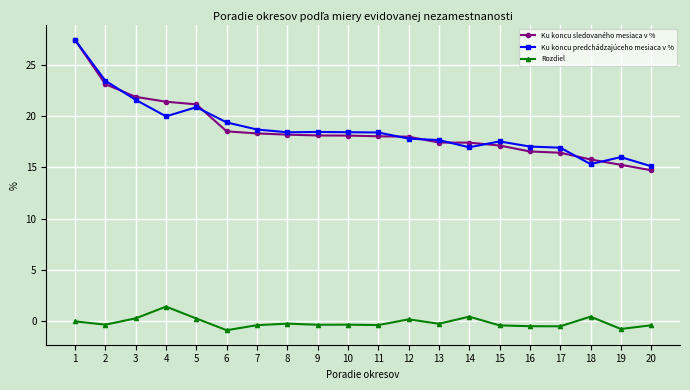

The value of Ku koncu sledovaného mesiaca v % at 14 is 17.4. True or false?

True